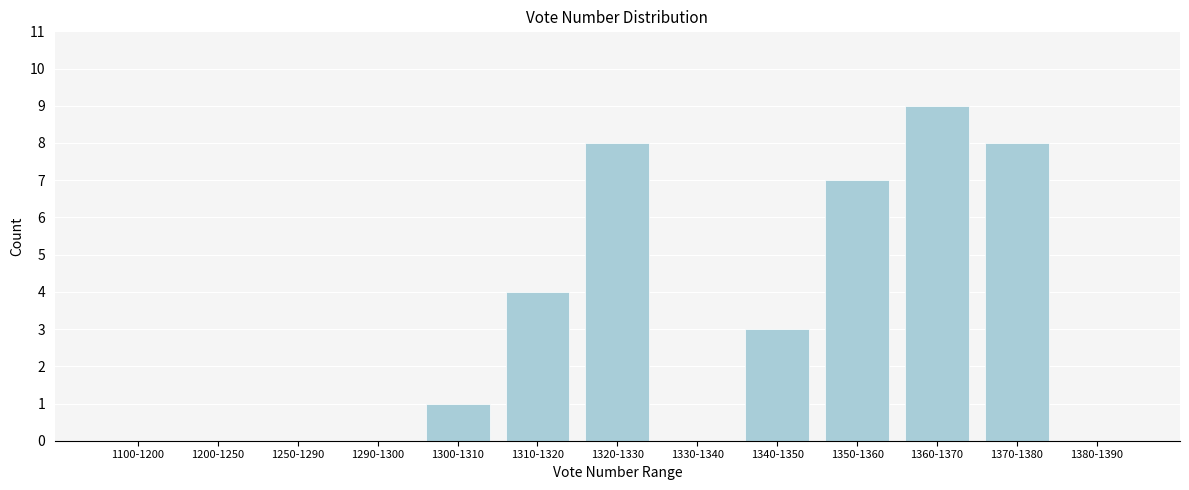

Reading right to left, list all the values displayed in this chart.

1380-1390=0	1370-1380=8	1360-1370=9	1350-1360=7	1340-1350=3	1330-1340=0	1320-1330=8	1310-1320=4	1300-1310=1	1290-1300=0	1250-1290=0	1200-1250=0	1100-1200=0